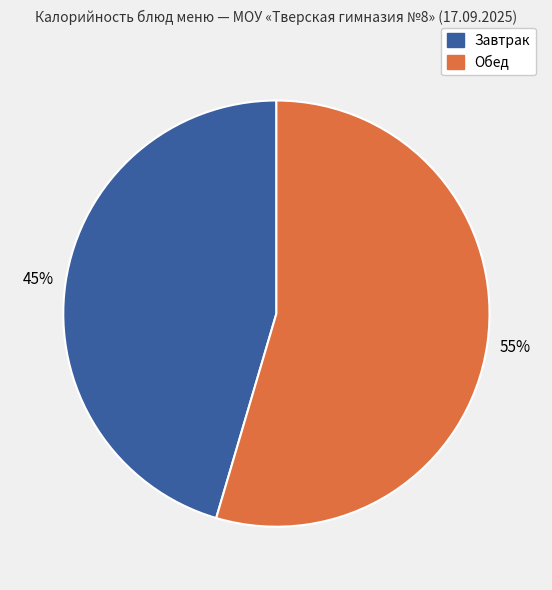

Is there any slice that represents more than half of the pie?

Yes